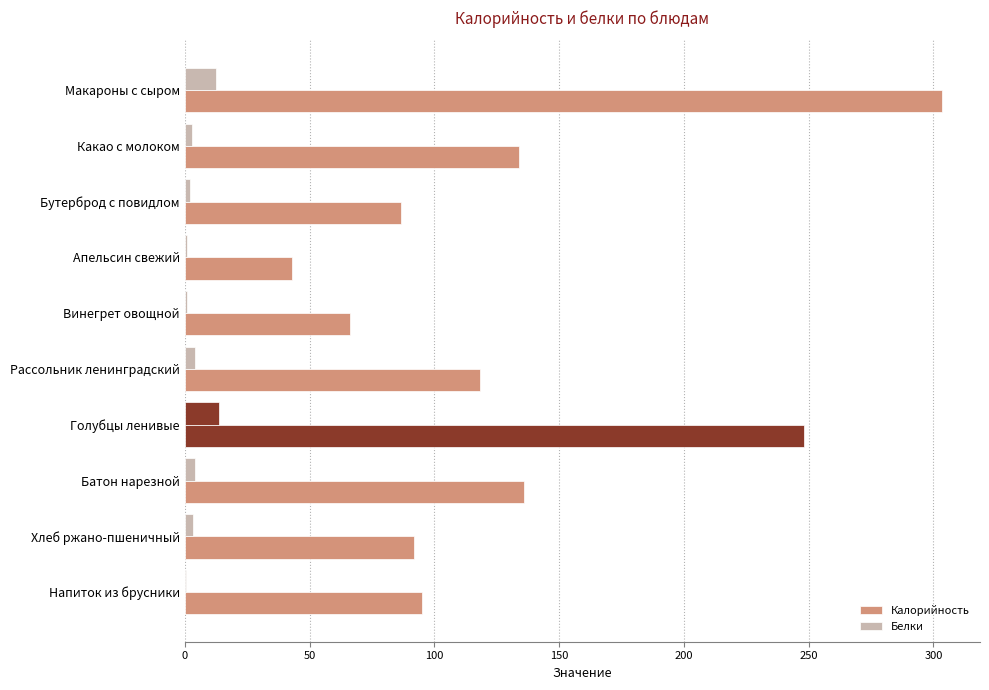

Reading left to right, transcribe all the data shown in this chart.

Калорийность: 303.5	134.0	86.8	43.0	66.4	118.3	248.3	136.0	92.0	95.2
Белки: 12.6	2.9	2.2	0.9	0.8	4.3	13.7	4.0	3.2	0.5